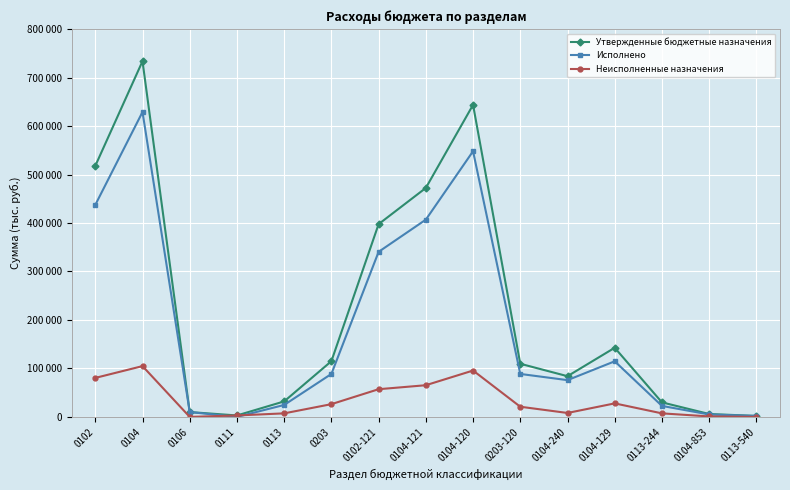

Does the chart have visible grid lines?

Yes